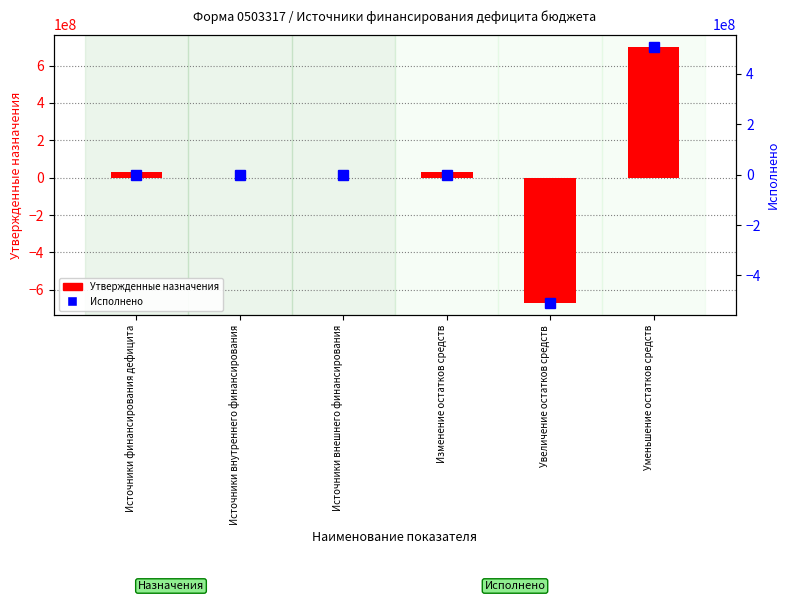

Where is Исполнено nearest to the value -1695338?

Источники внутреннего финансирования